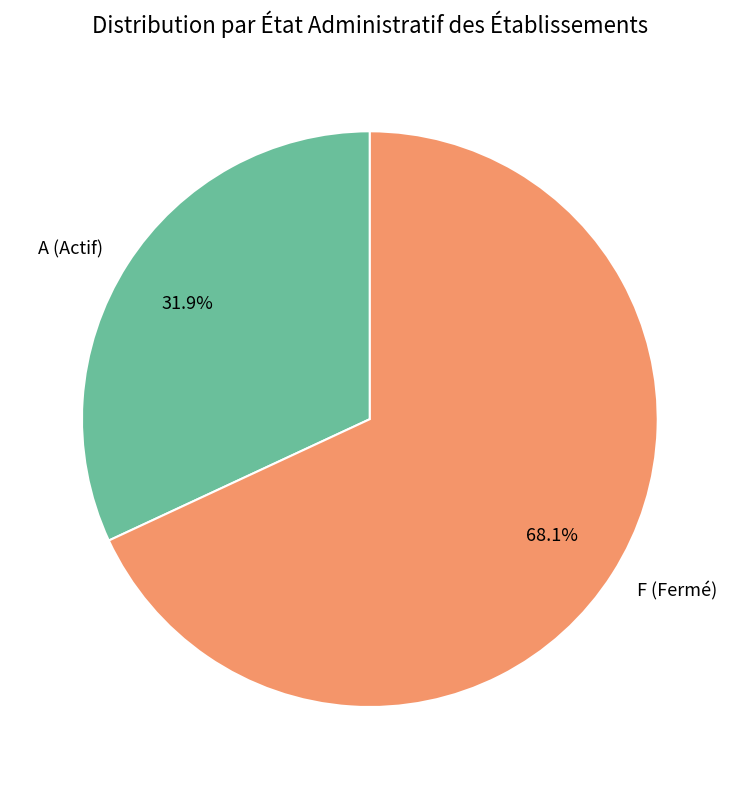

What is the total percentage of F (Fermé) and A (Actif)?

100.0%